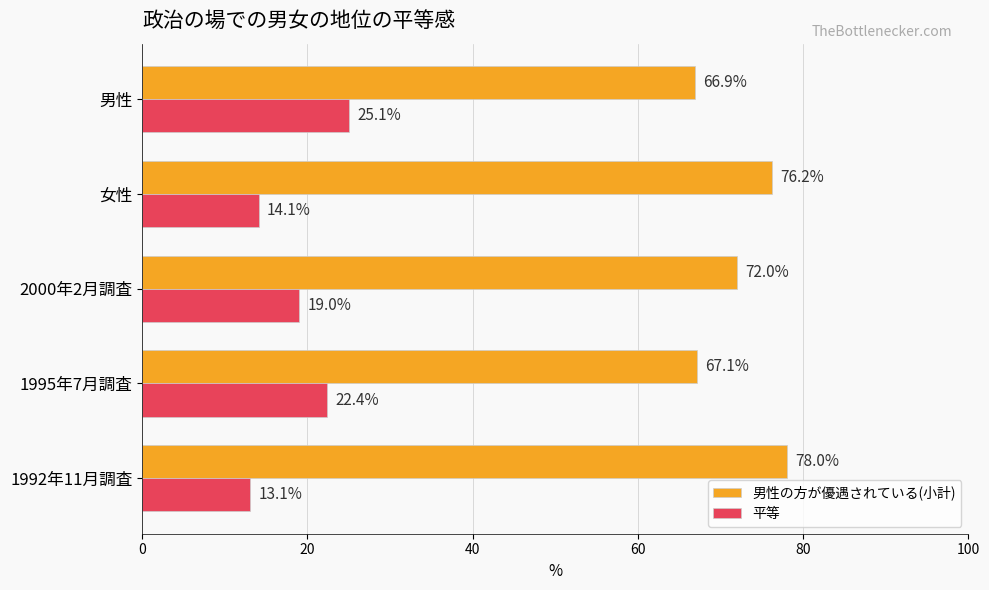

Rank the series by their maximum value, from highest to lowest.

男性の方が優遇されている(小計), 平等